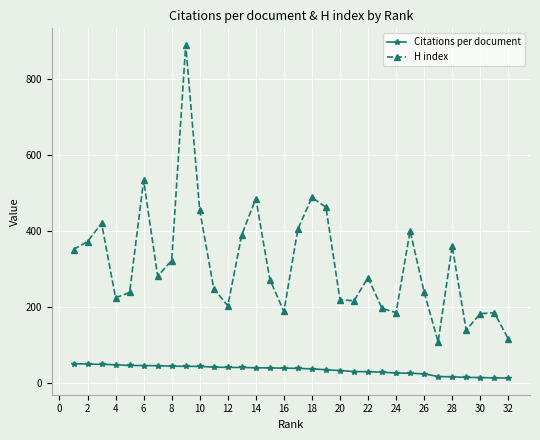

What is the difference between the second highest and second lowest values in the H index series?

417.0